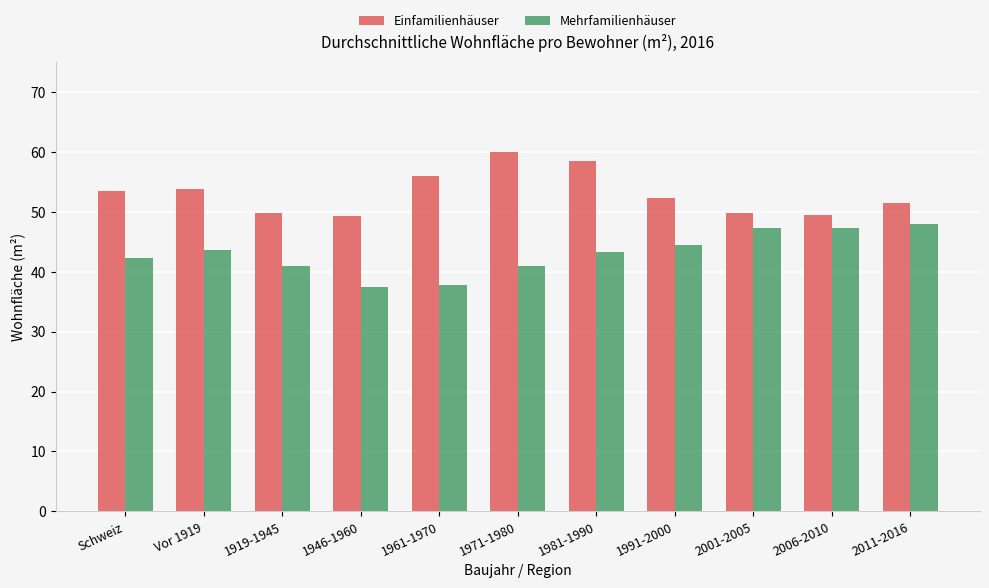

What is the total value across all series at 1946-1960?

86.7